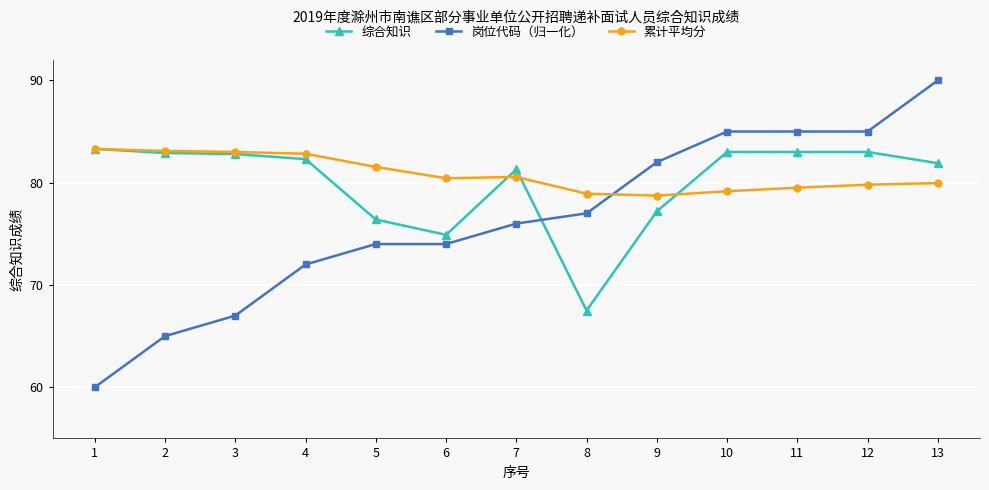

Is it true that 累计平均分 equals 82.8 at 4?

True